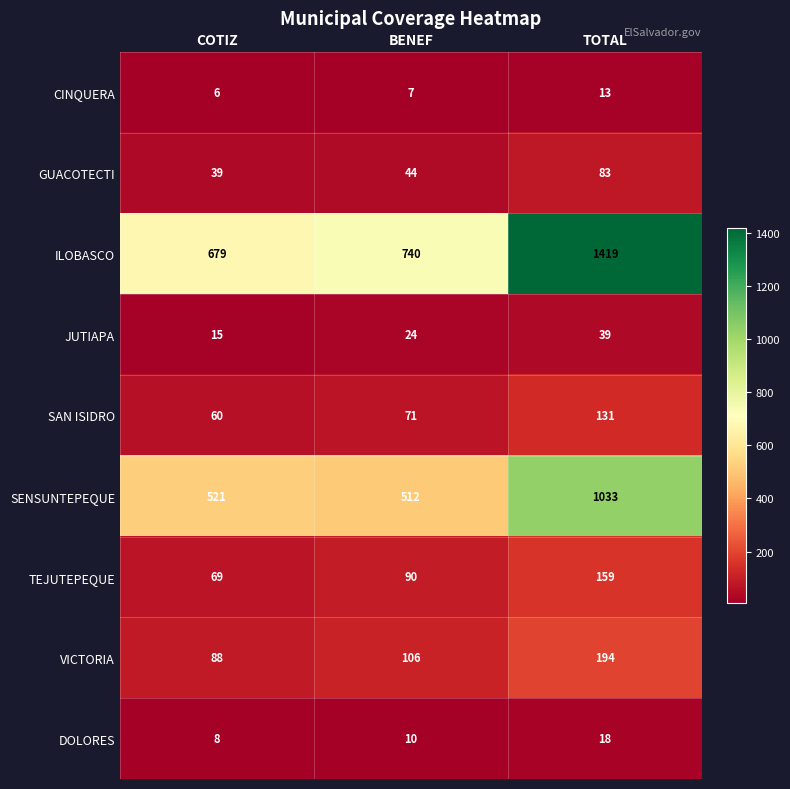

What is the total value across all series at BENEF?

1604